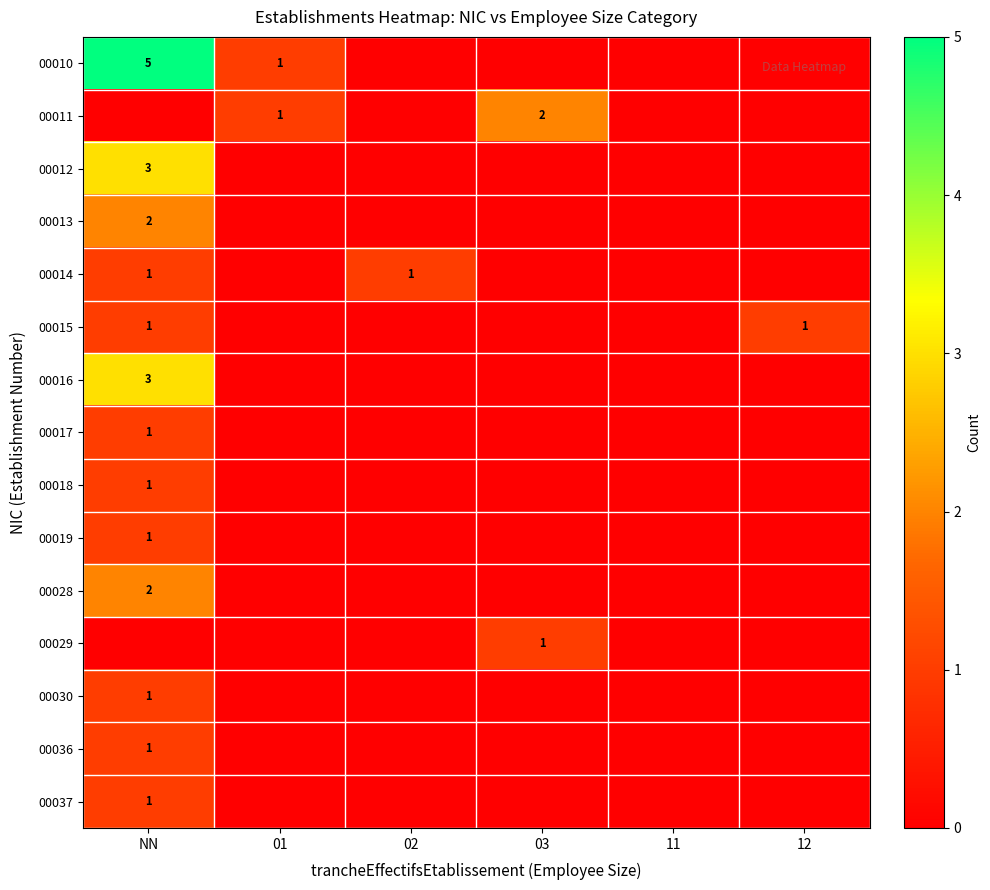

The 00011 series shows 1 at 01. True or false?

True